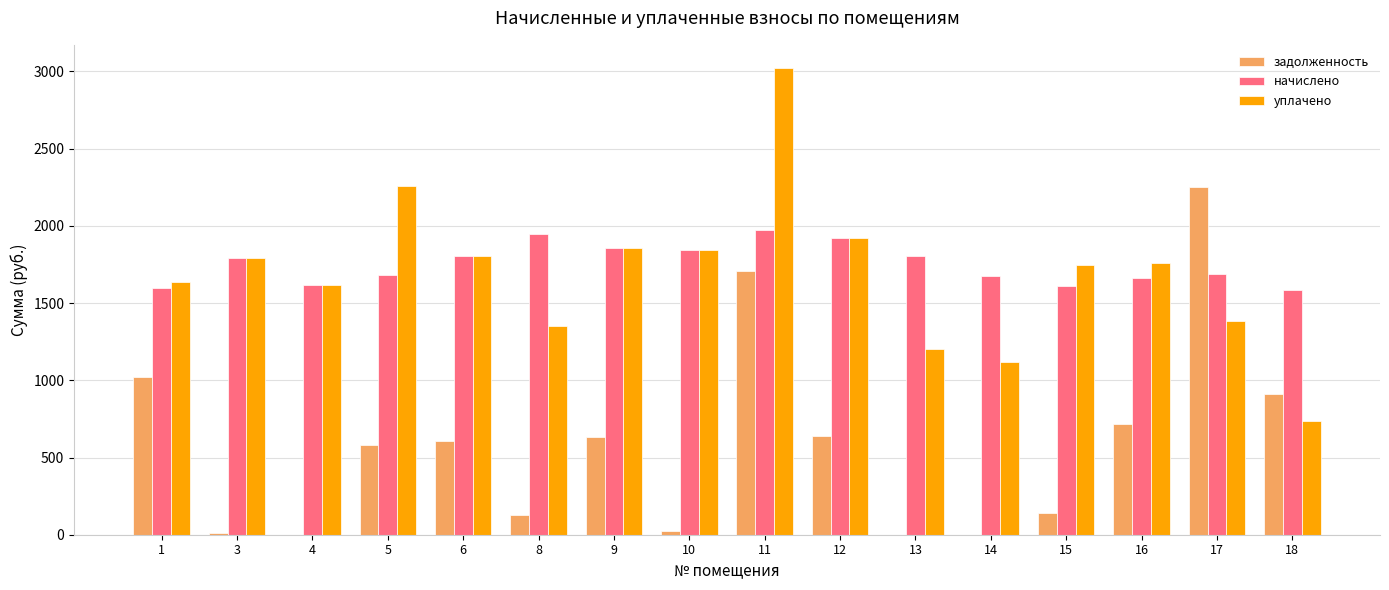

Which series has the largest total across all categories?

начислено